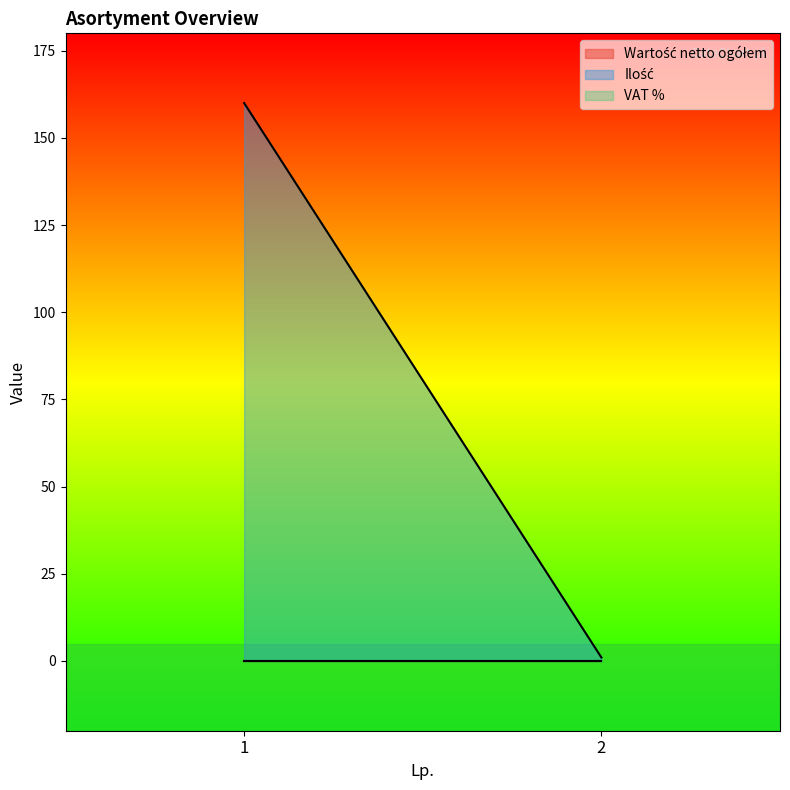

Rank the categories by Wartość netto ogółem value from highest to lowest.

1, 2